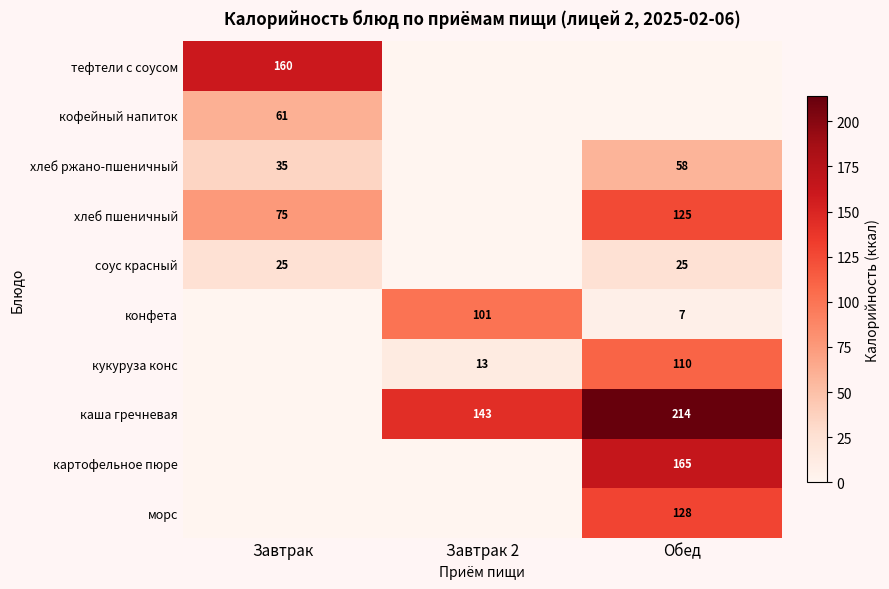

The хлеб ржано-пшеничный series shows 22 at Обед. True or false?

False